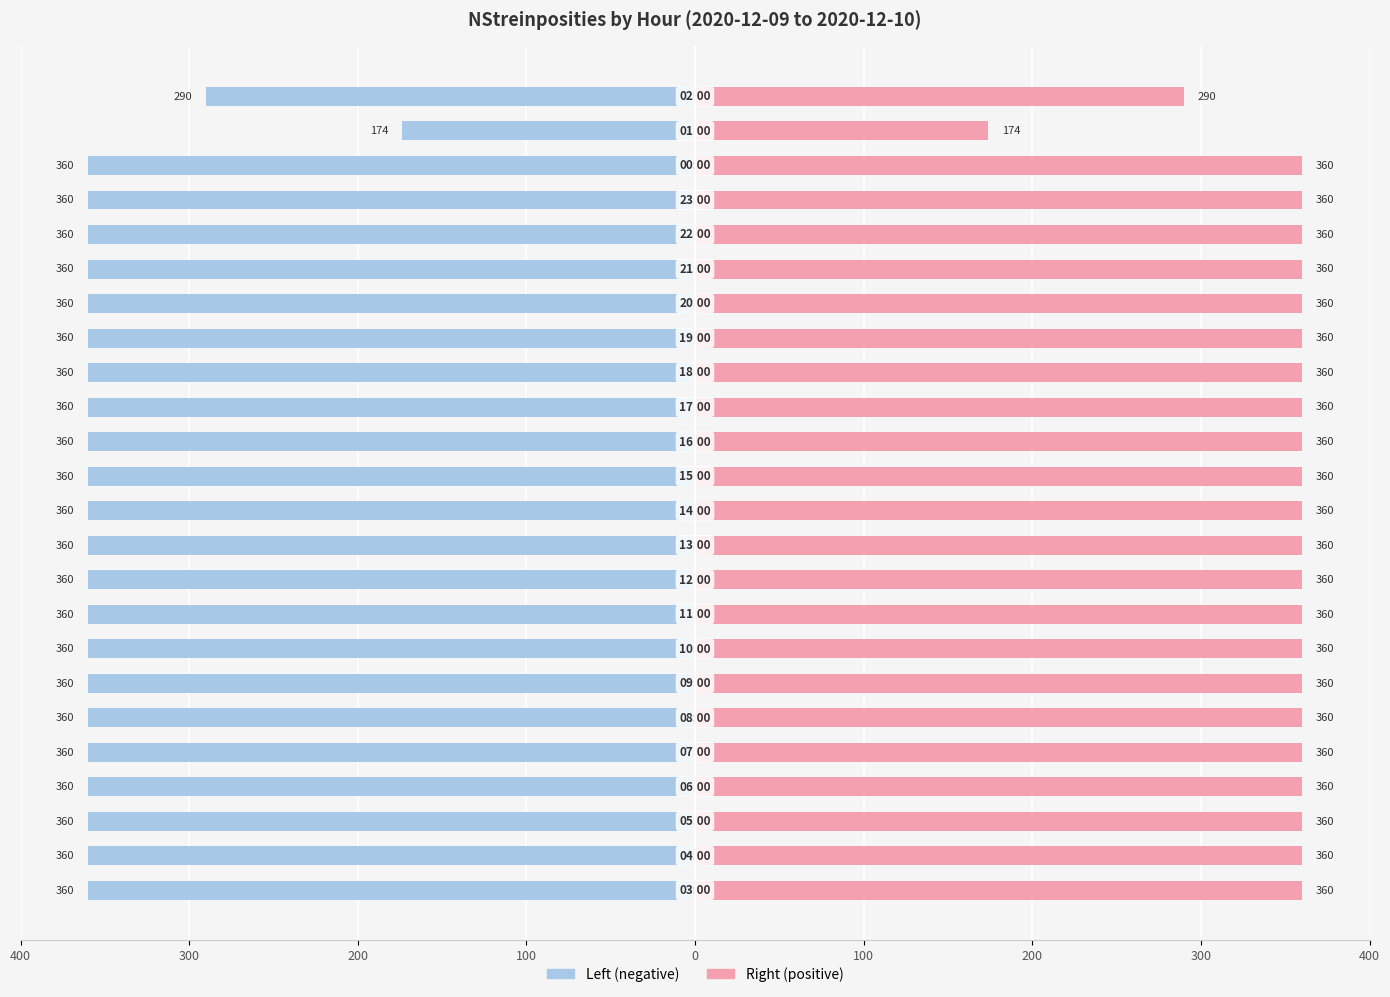

Is it true that NStreinposities (right) equals 595 at 100?

False